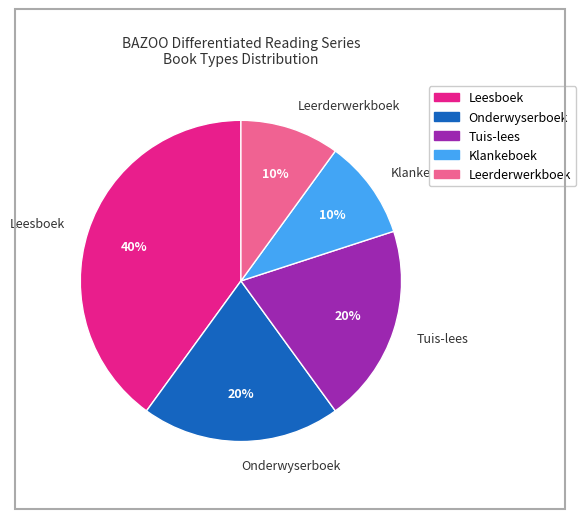

Between Onderwyserboek and Leesboek, which is larger?

Leesboek